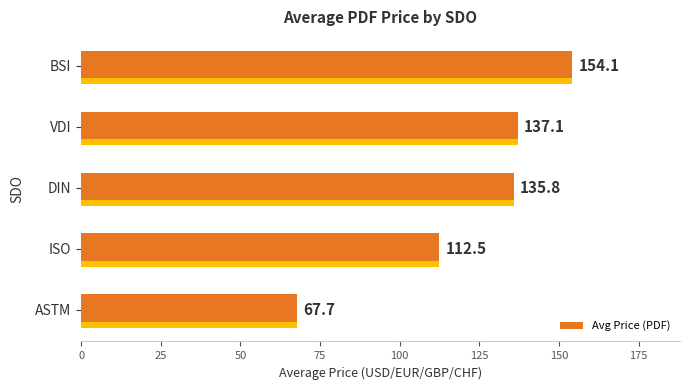

What is the difference between the maximum and minimum values?

86.4